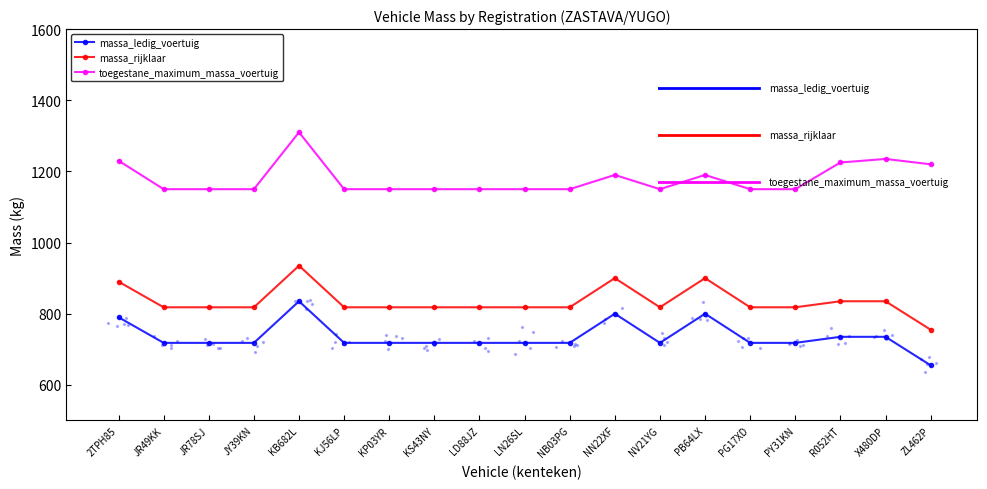

Which series has the widest spread of Y values?

massa_ledig_voertuig